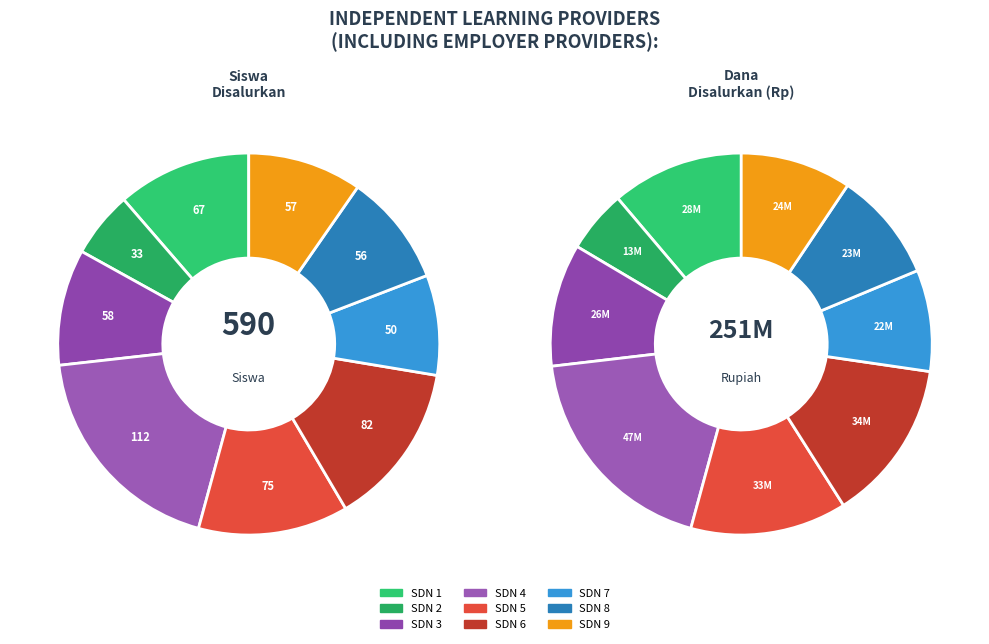

To the nearest percent, what percentage of the pie is UPT SDN 8 SANGALLA UTARA?

9%